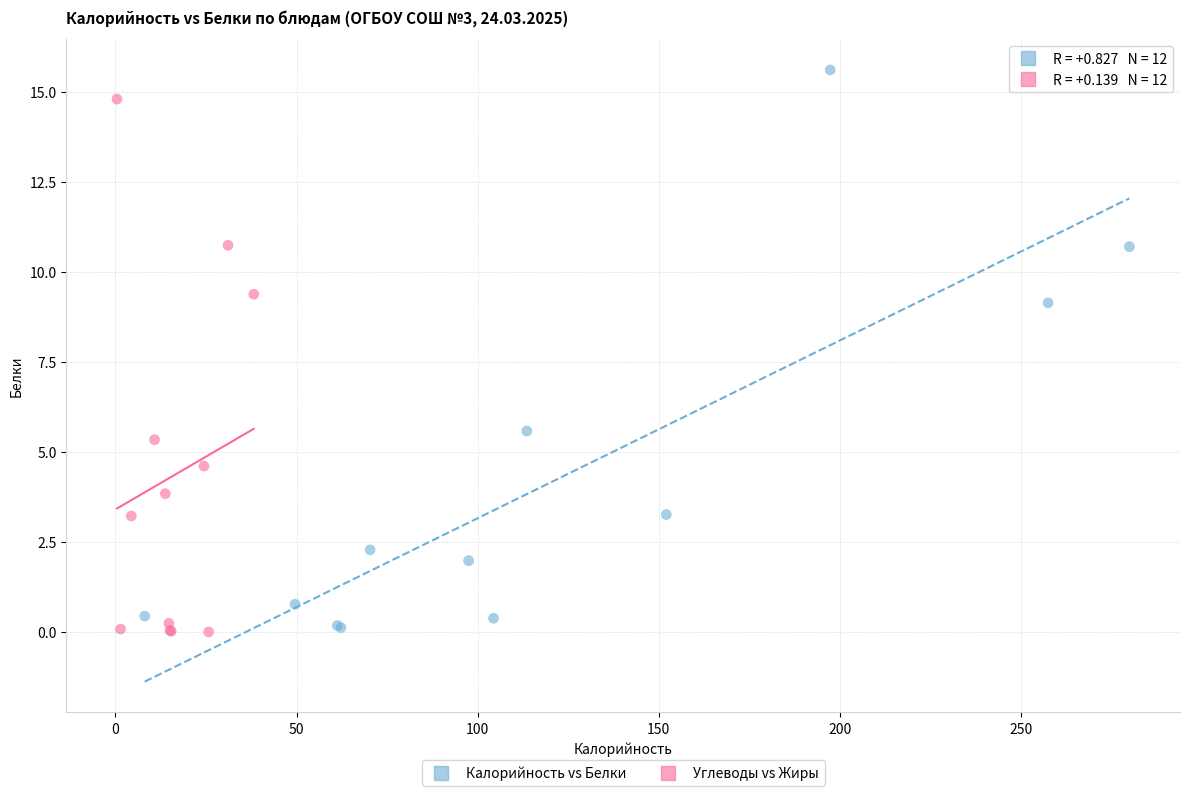

Which series reaches the maximum Y coordinate?

Калорийность vs Белки